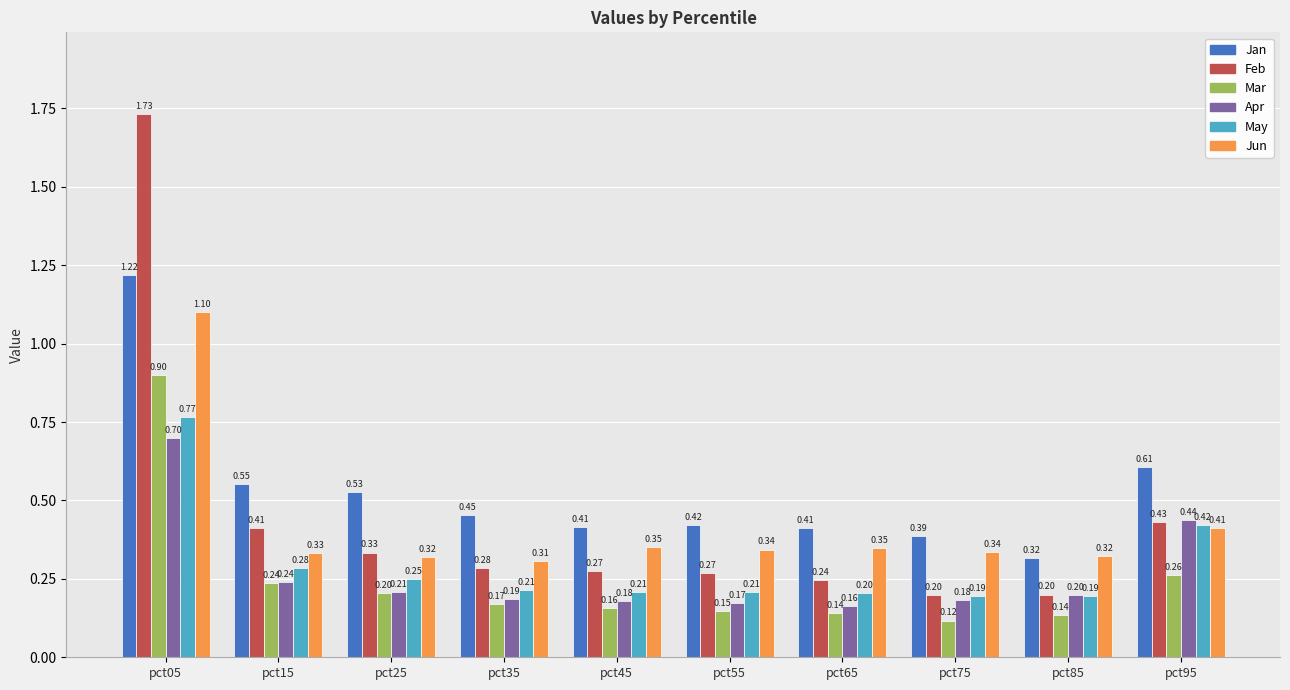

At how many categories does at least one series exceed 0?

10